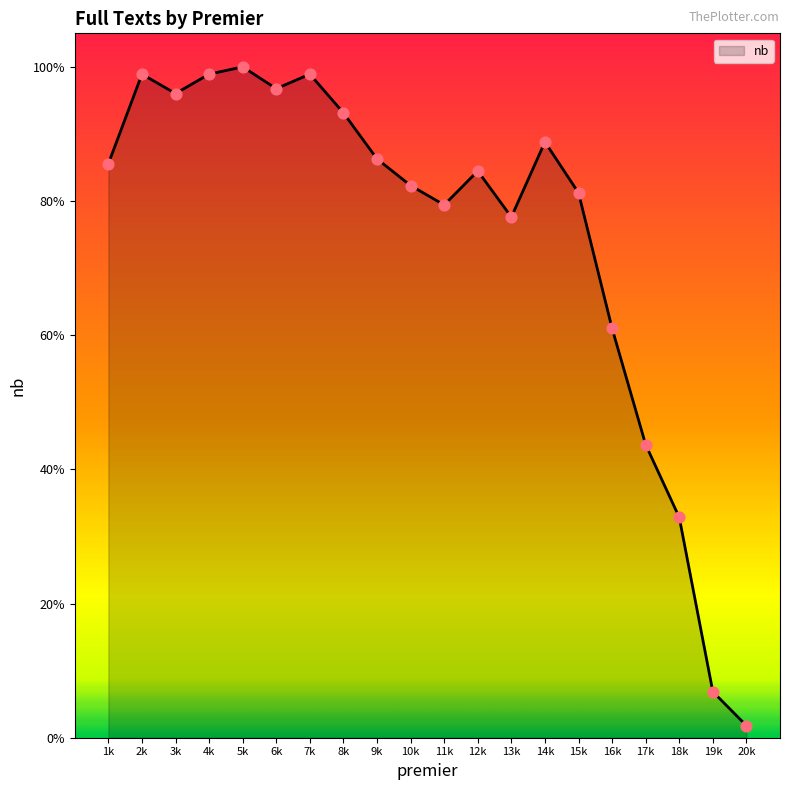

Does the chart have visible grid lines?

No